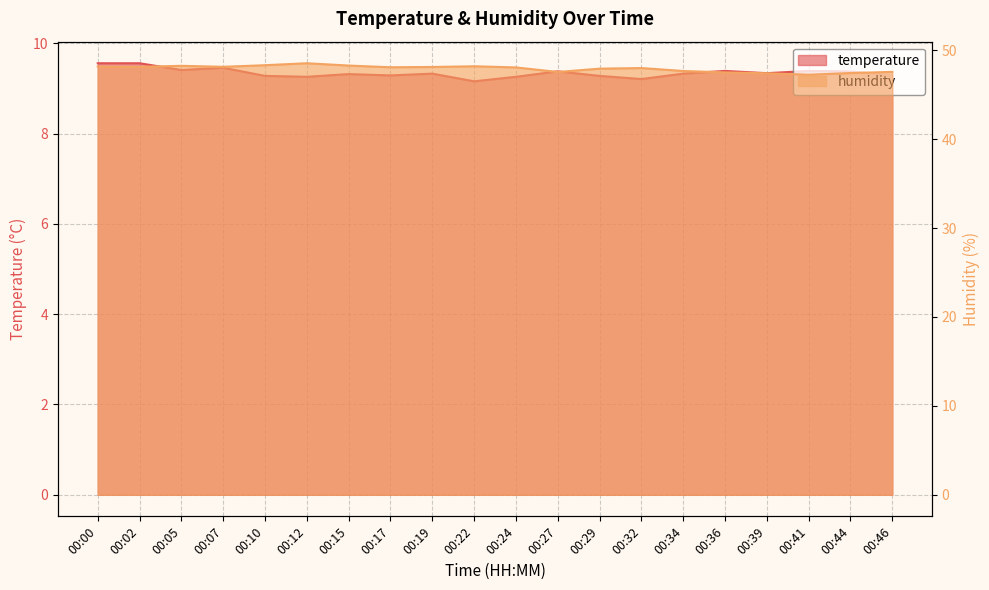

What is the average value of the humidity series?

47.9